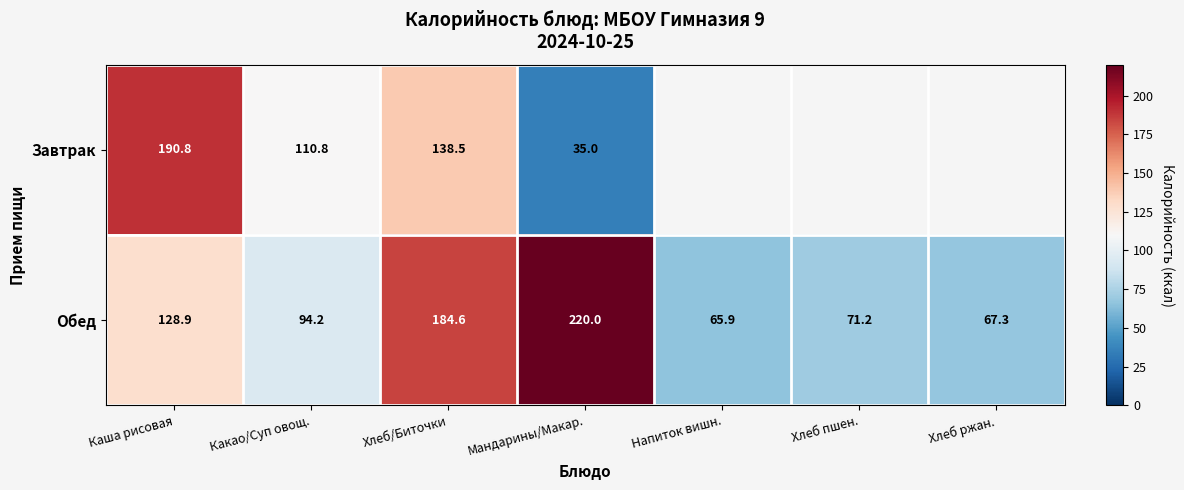

Where is Обед nearest to the value 142?

Каша рисовая